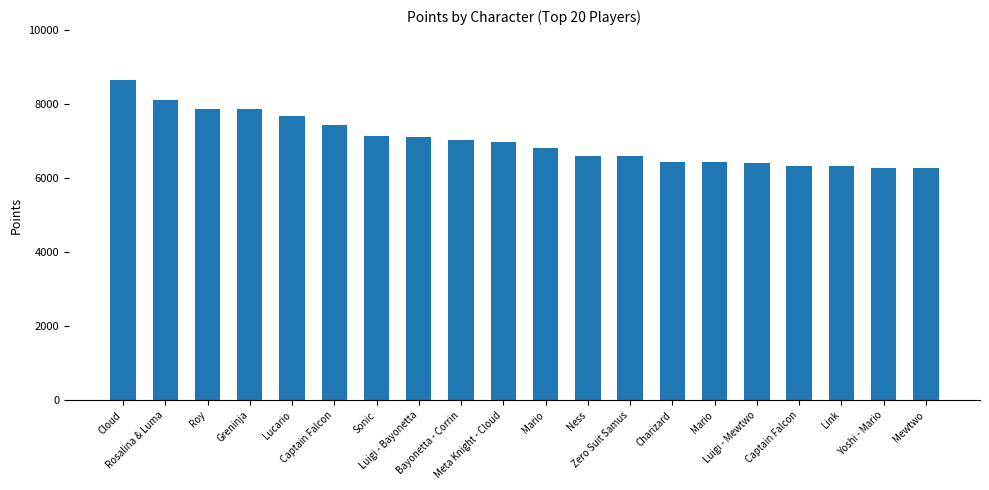

What is the ratio of the value at Meta Knight - Cloud to the value at Zero Suit Samus?

1.1